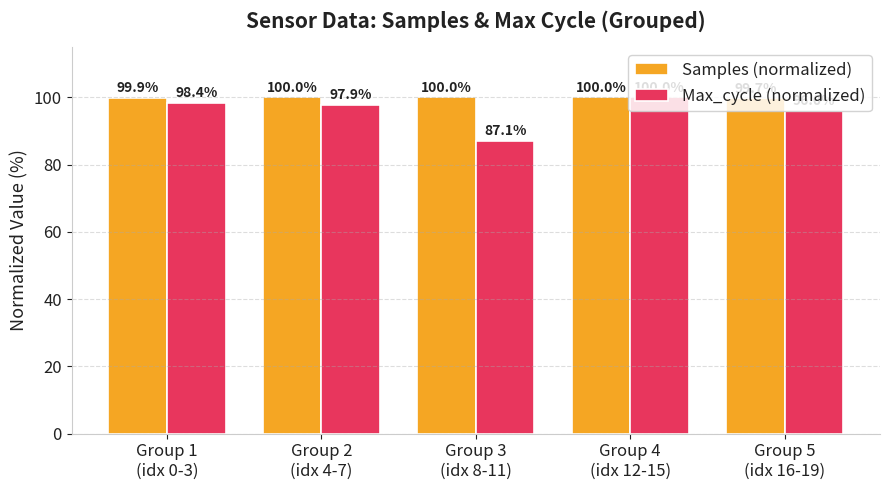

Reading left to right, extract all data points from this chart.

Samples (normalized): Group 1
(idx 0-3)=99.9	Group 2
(idx 4-7)=100.0	Group 3
(idx 8-11)=100.0	Group 4
(idx 12-15)=100.0	Group 5
(idx 16-19)=99.7
Max_cycle (normalized): Group 1
(idx 0-3)=98.4	Group 2
(idx 4-7)=97.9	Group 3
(idx 8-11)=87.1	Group 4
(idx 12-15)=100.0	Group 5
(idx 16-19)=96.0